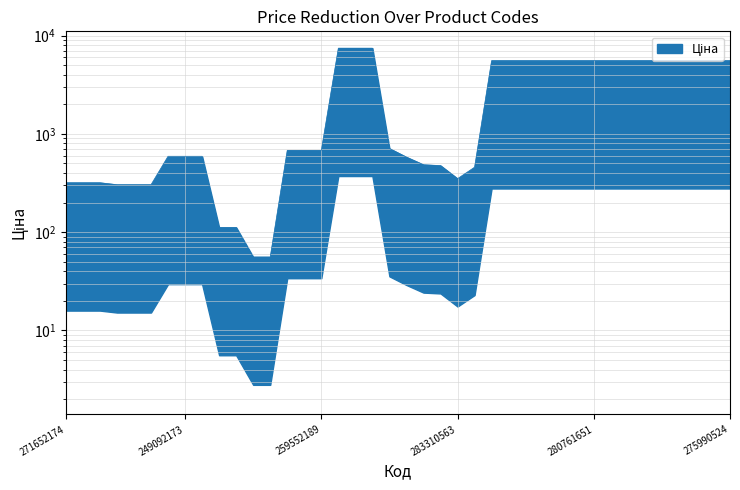

Which label corresponds to the smallest value in the chart?

239732195